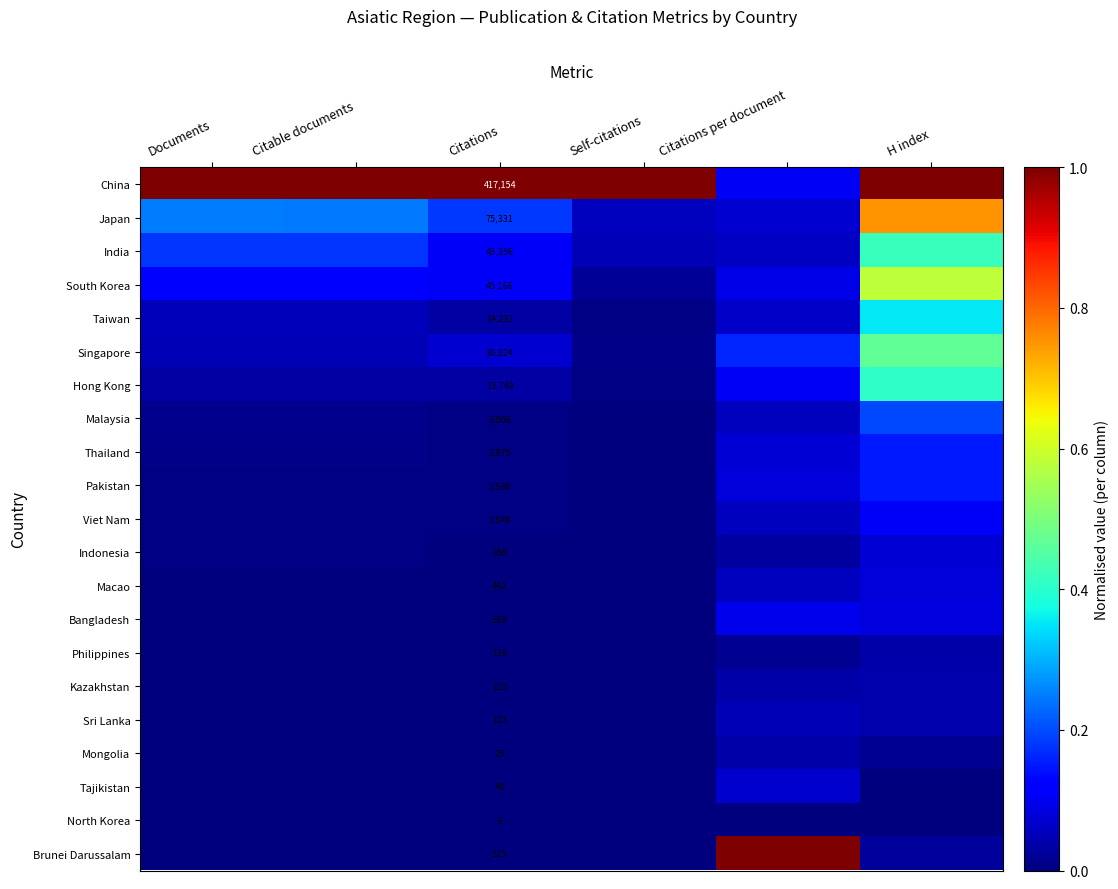

Is the value of Taiwan at Citations greater than the value of Brunei Darussalam at Self-citations?

Yes